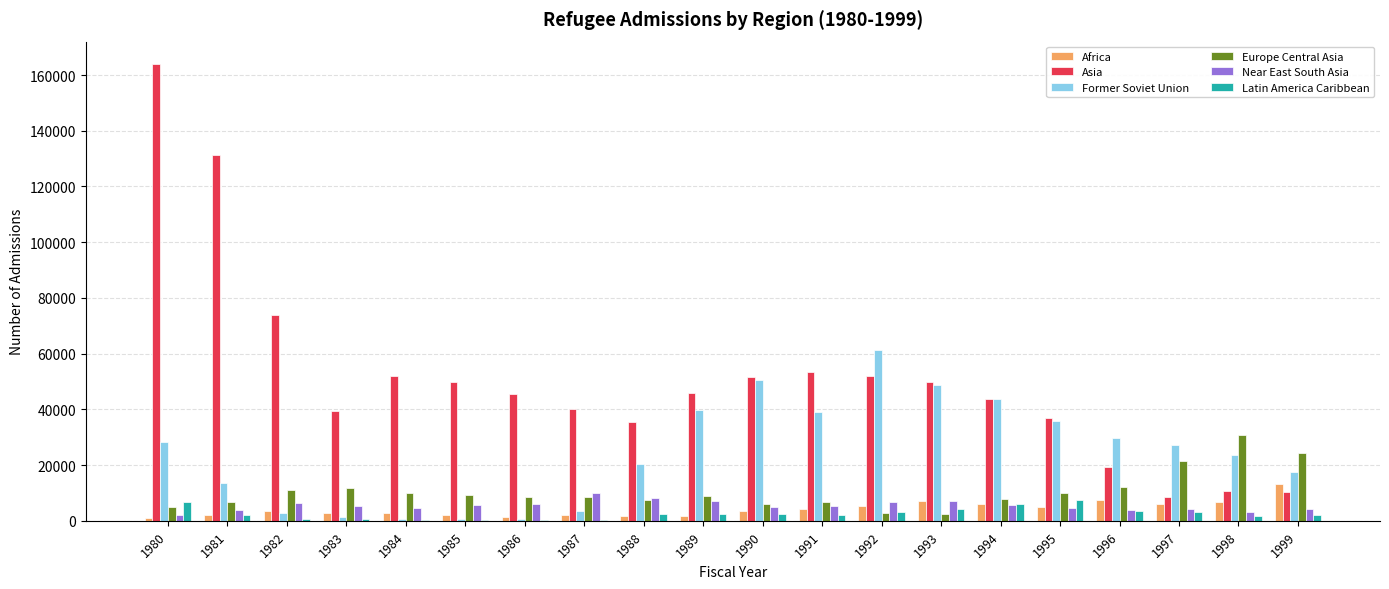

Where does the Asia series first go above 45722?

1980